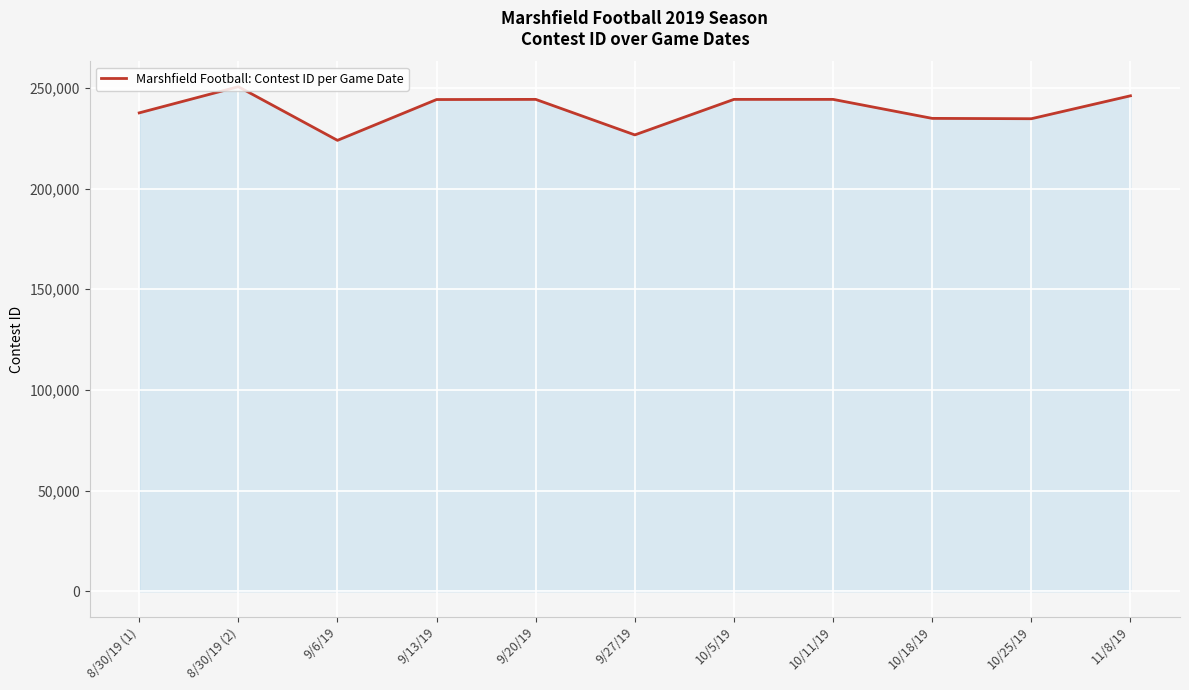

The value at 9/13/19 is 244198. True or false?

True